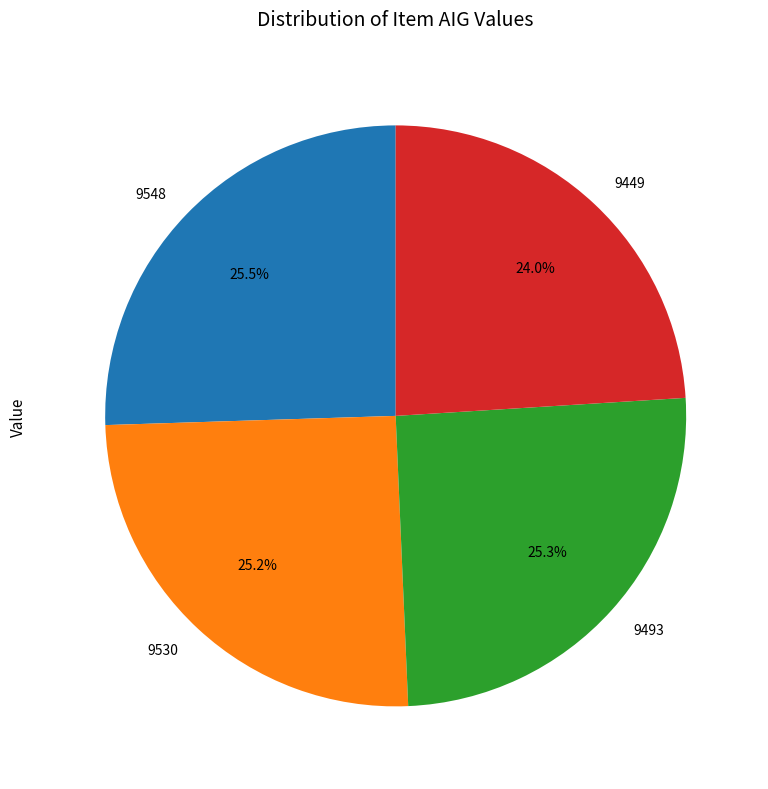

Is it true that 9530 is 38% of the pie?

False